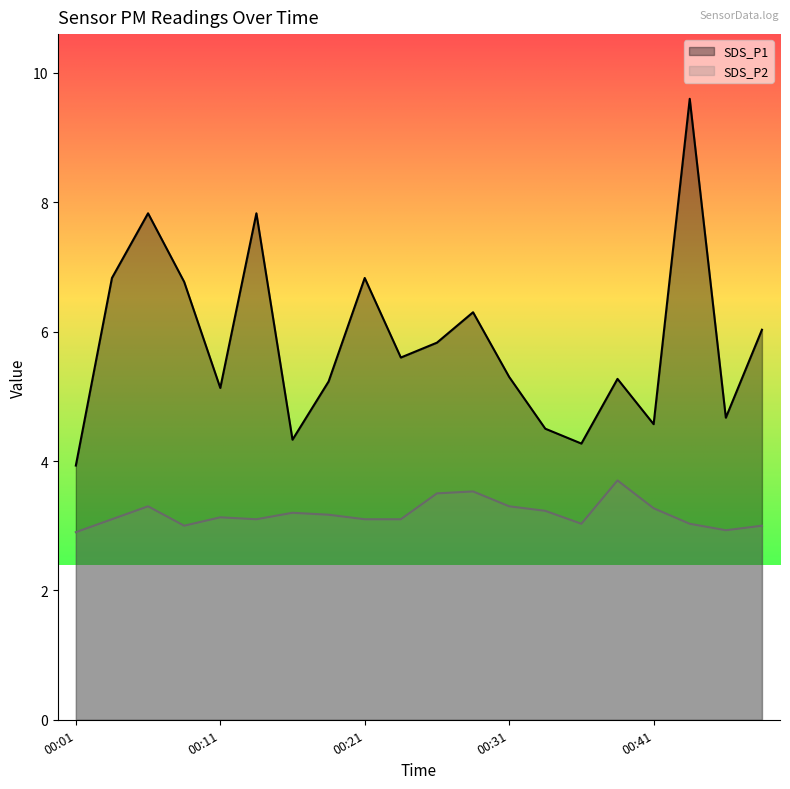

What is the value of the SDS_P1 point at the 19th from the left?

4.7